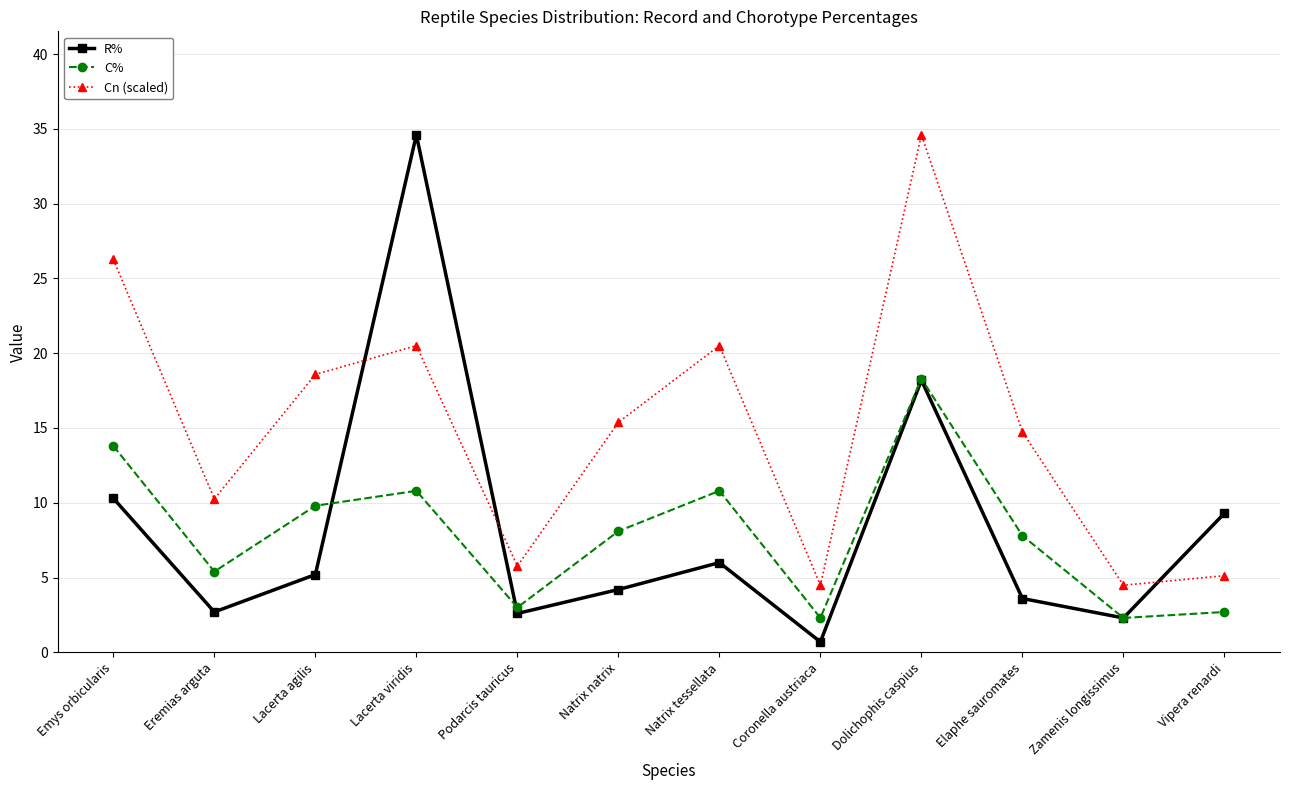

What is the highest value of the C% series?

18.3